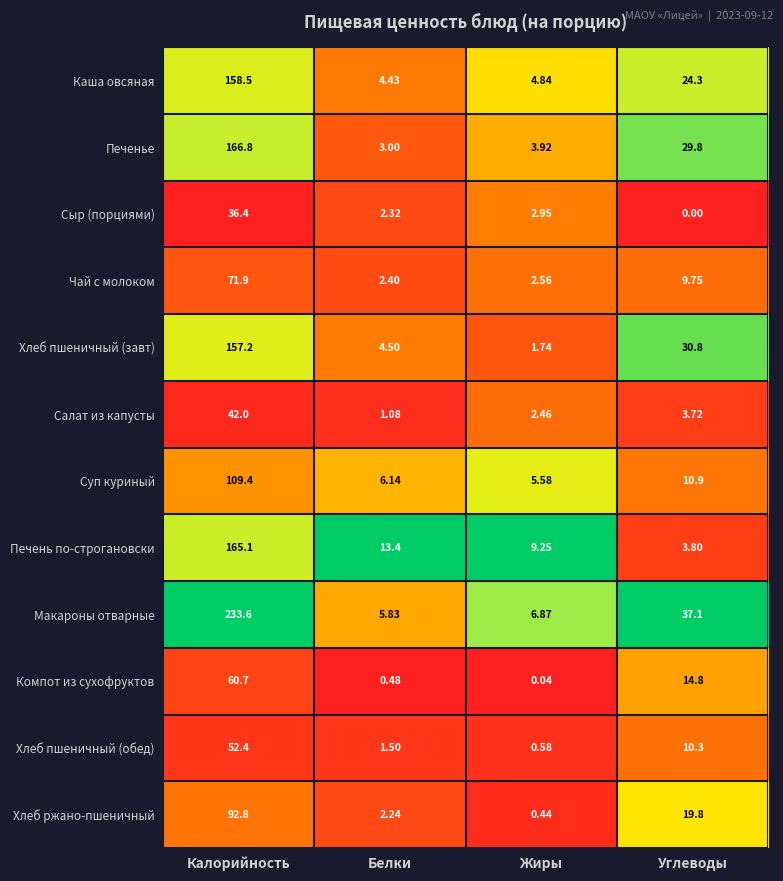

List the labels in order of Хлеб пшеничный (обед) value, largest first.

Калорийность, Углеводы, Белки, Жиры